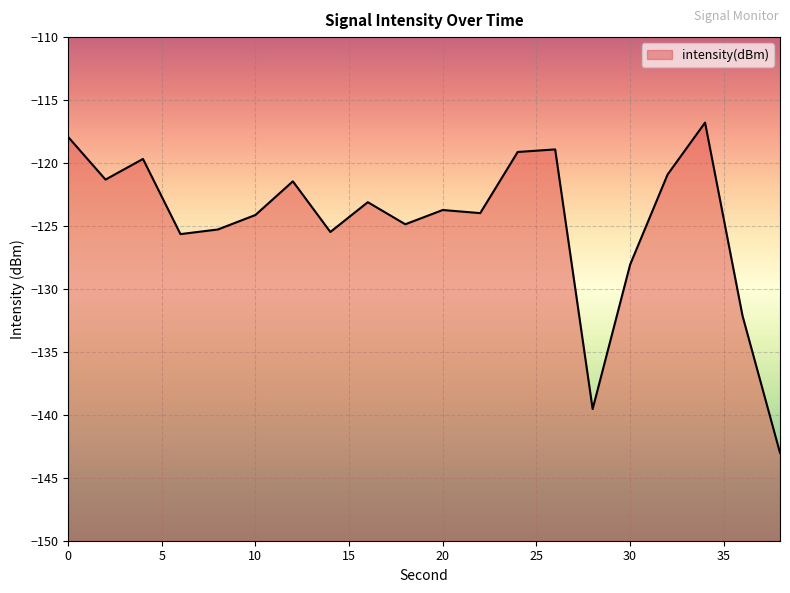

Does the chart display data point markers on the line(s)?

No